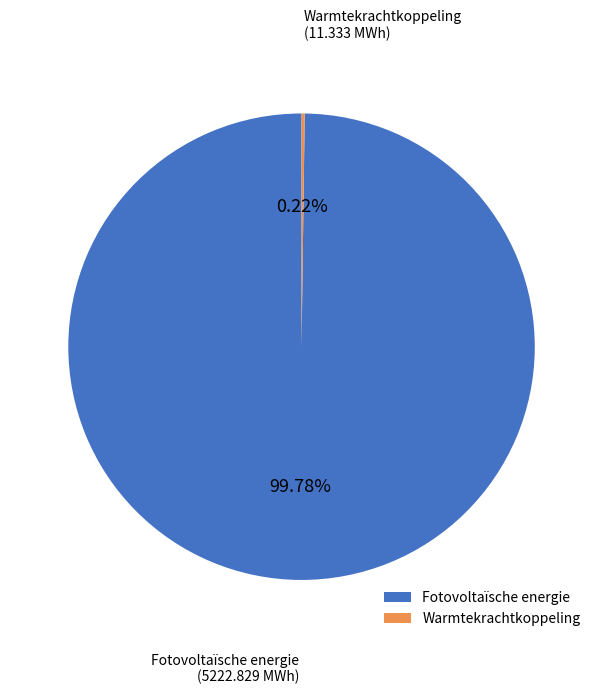

To the nearest percent, what portion does Fotovoltaïsche energie represent?

100%